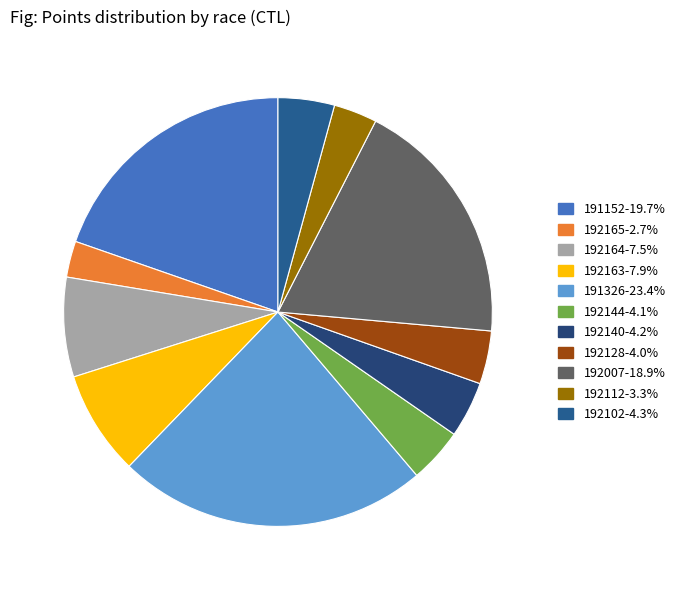

How many slices are in this pie chart?

11